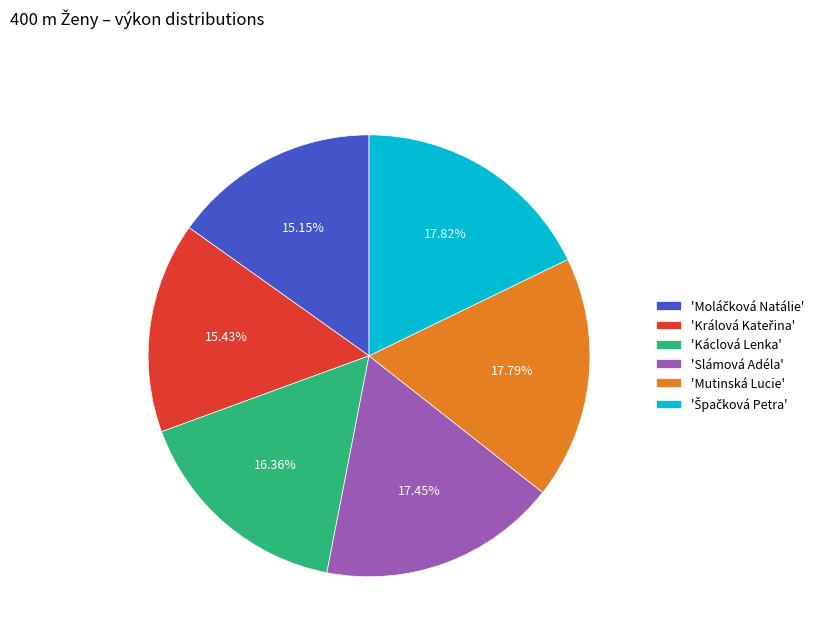

How many slices are in this pie chart?

6